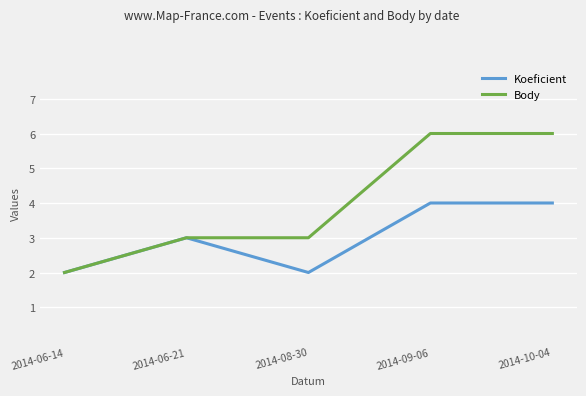

At how many categories does at least one series exceed 5?

2